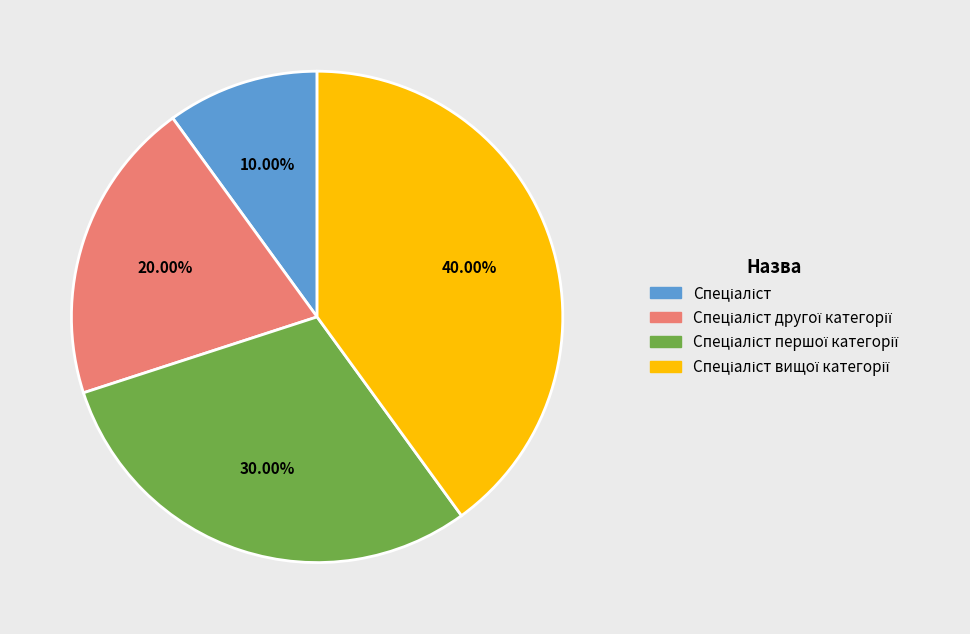

Is there any slice that represents more than half of the pie?

No